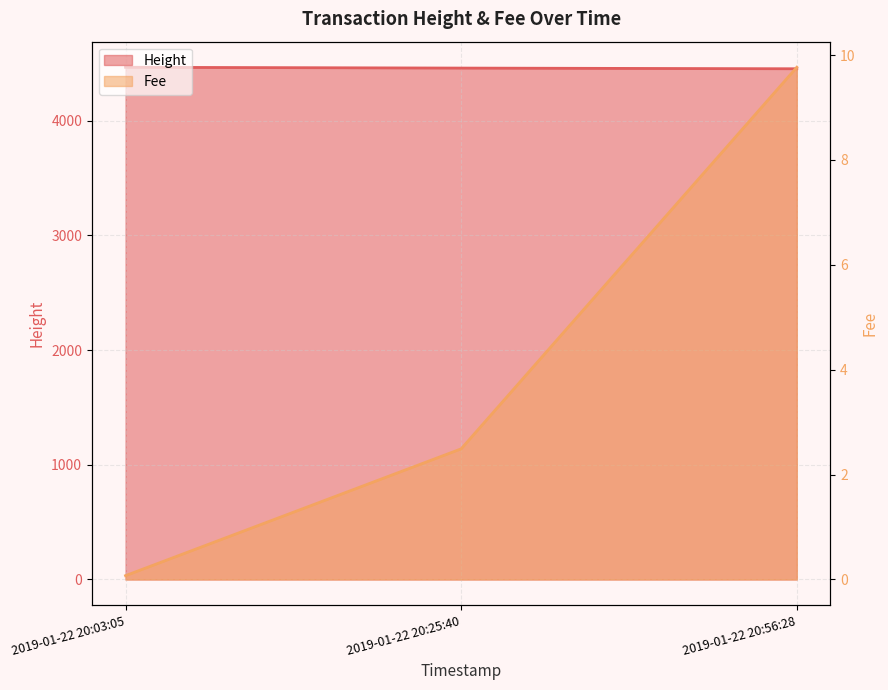

What is the minimum value for Height?

4451.0